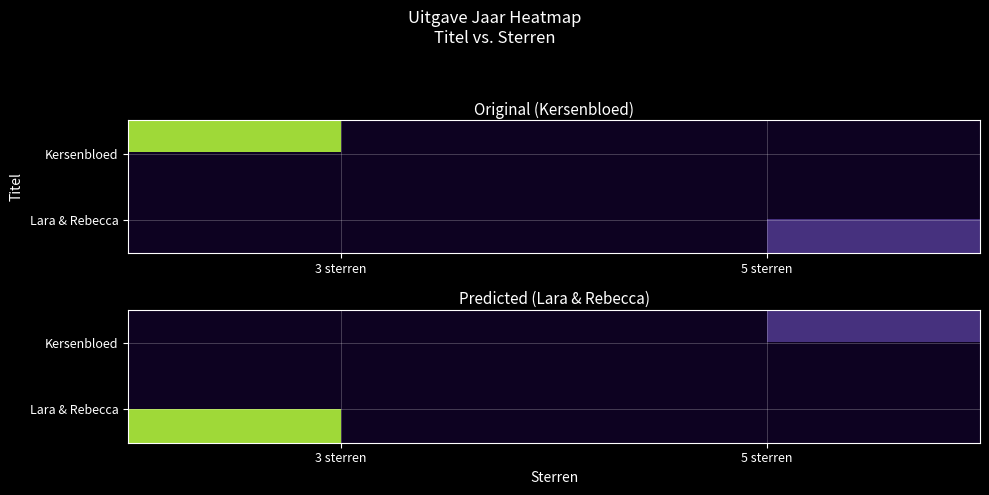

At which label does Kersenbloed reach its minimum?

3 sterren